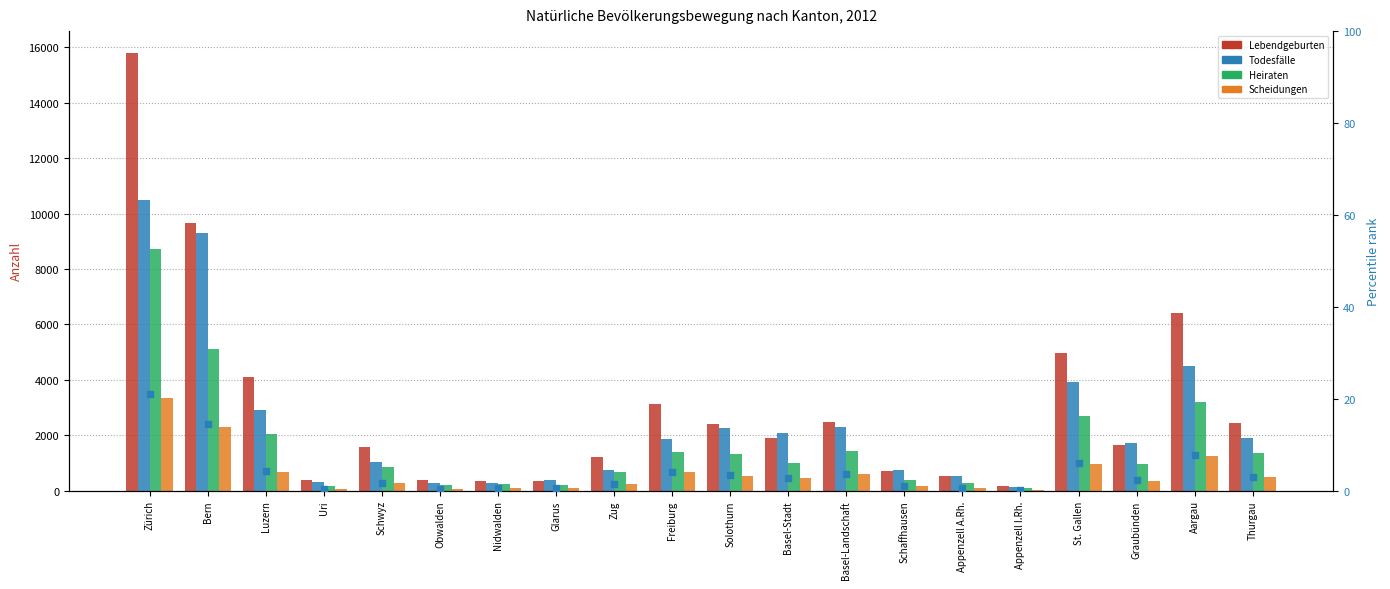

Which series reaches the maximum Y coordinate?

Lebendgeburten